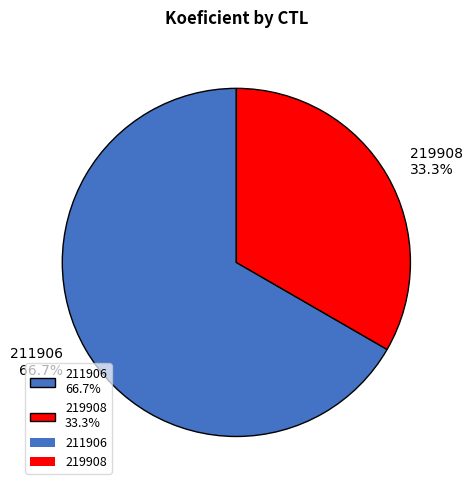

True or false: 211906 accounts for 67% of the total.

True